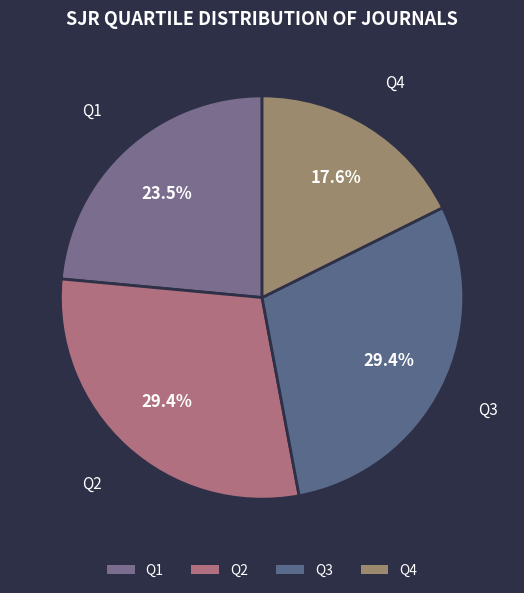

Count the number of slices in the pie.

4